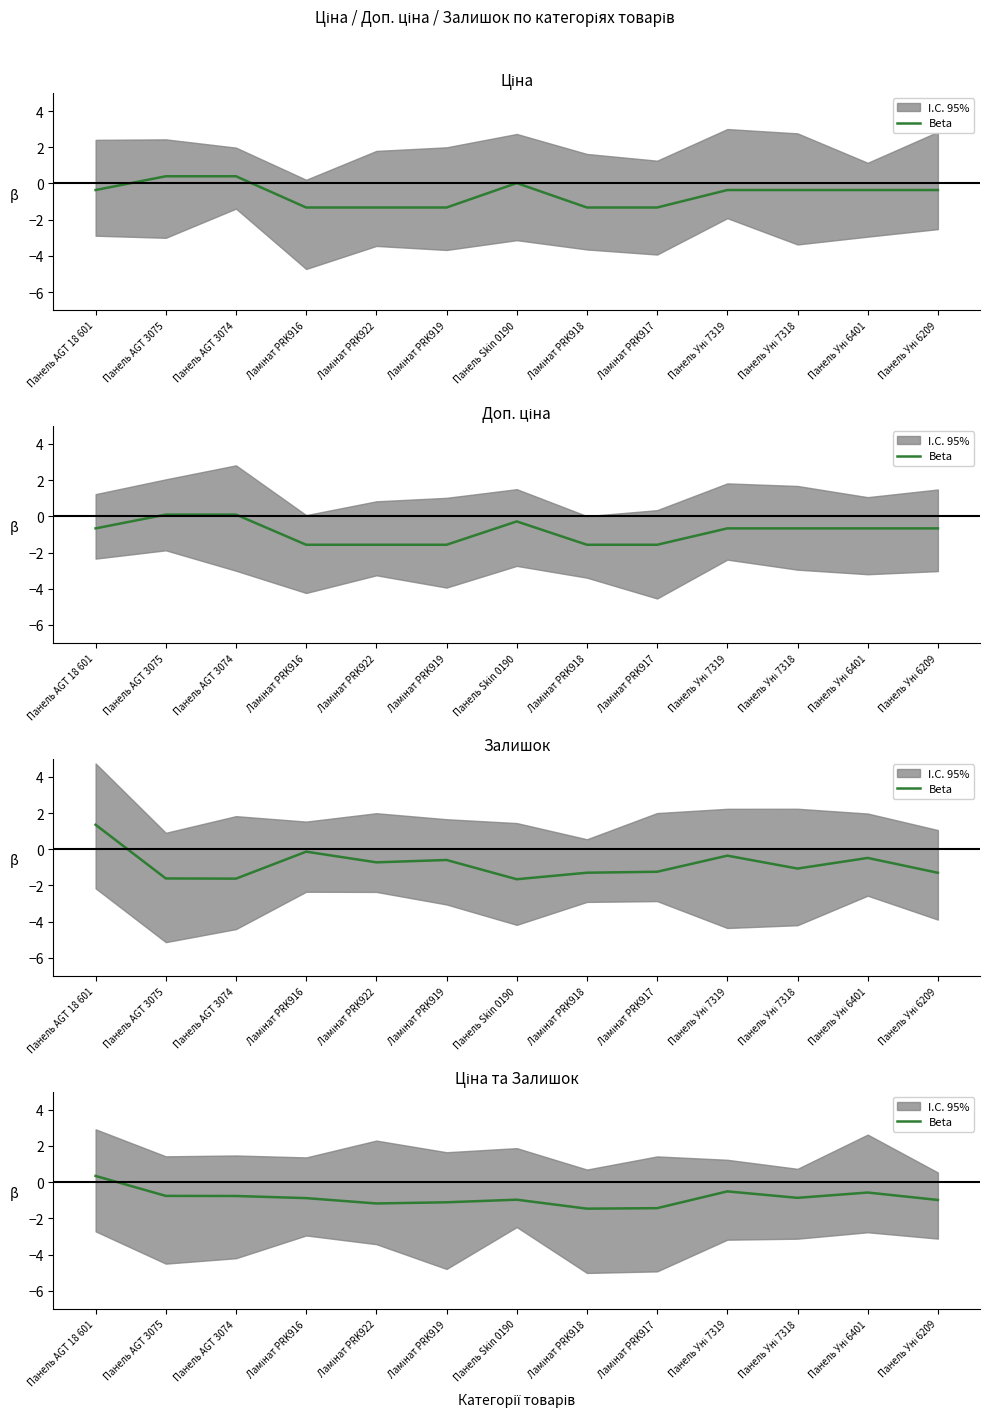

What is the label of the 12th point from the left?

Панель Уні 6401